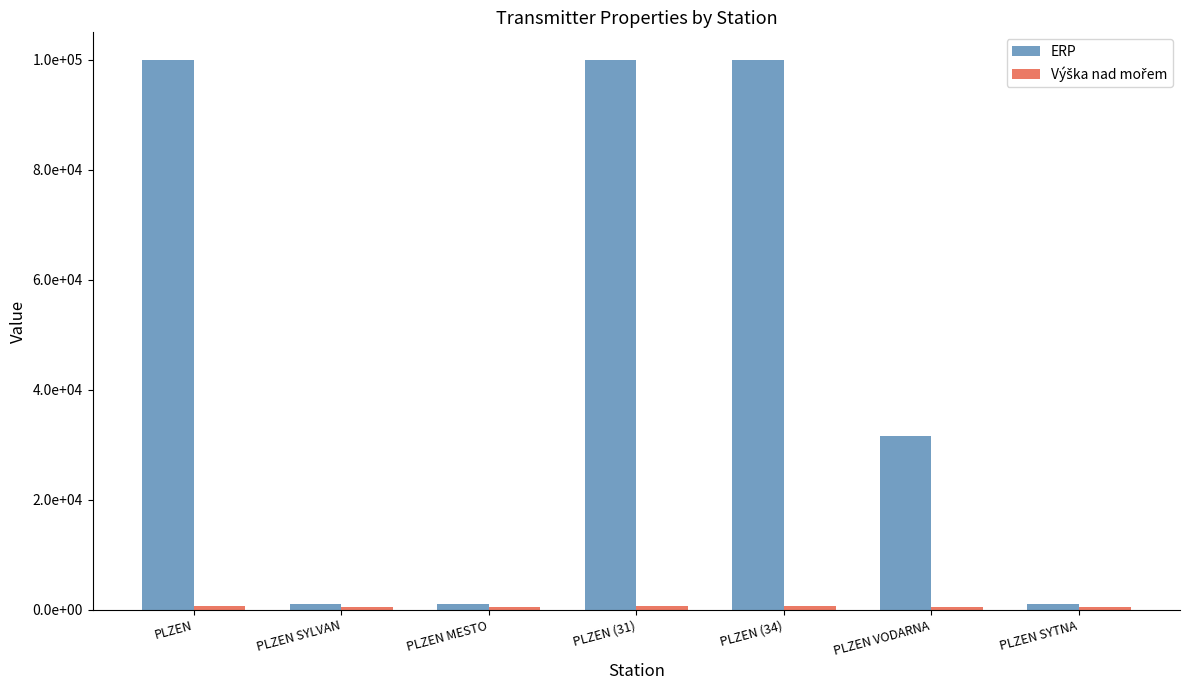

What value does the ERP series have at PLZEN (34), to the nearest 100?

100000